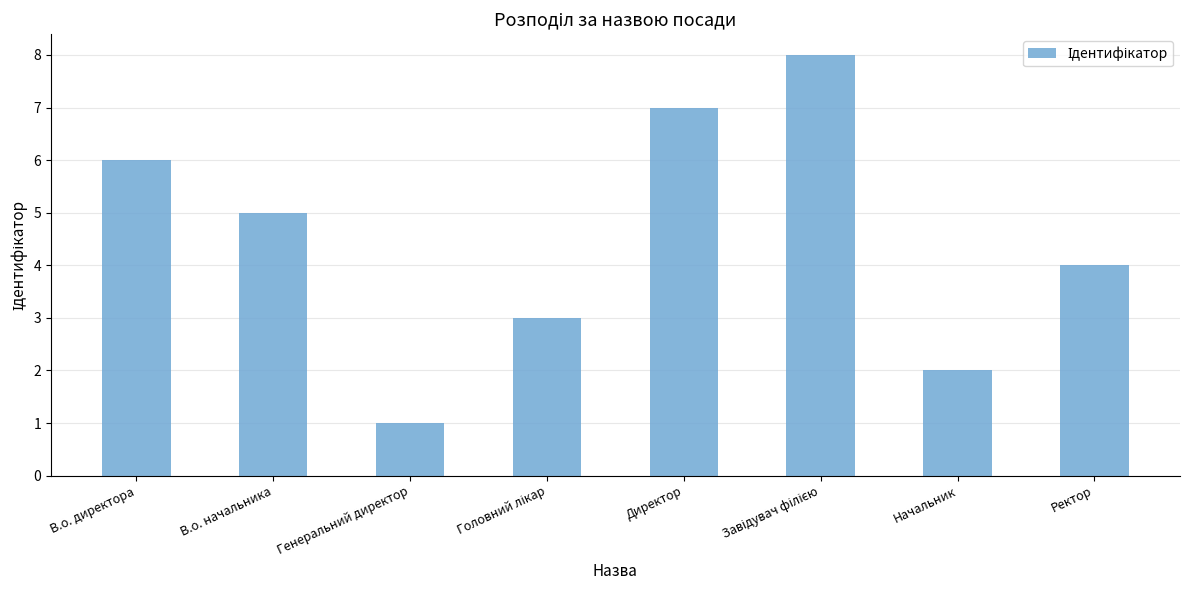

What is the sum of all values?

36